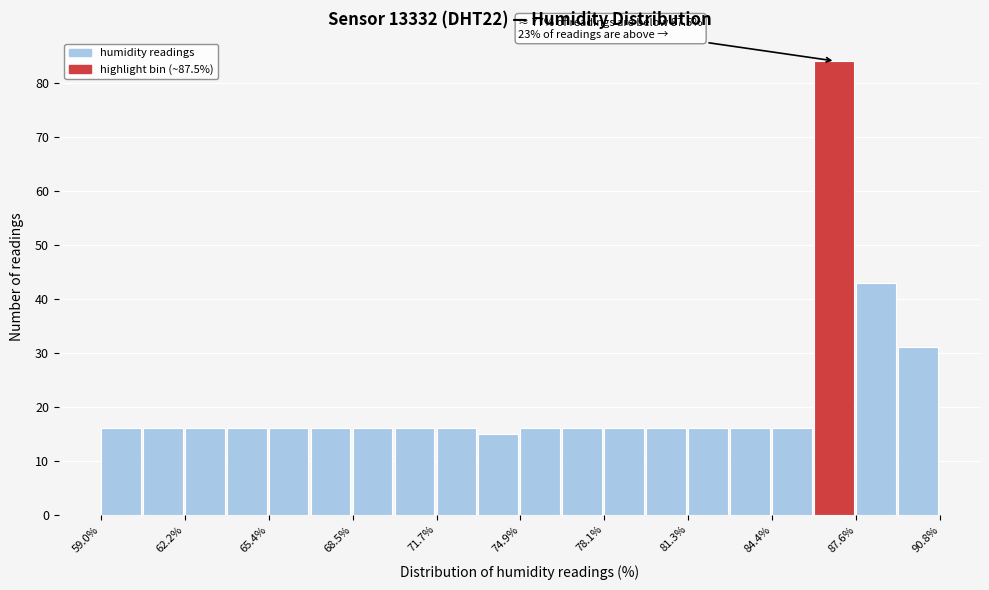

Around what value on the x-axis is the tallest bar? Give the approximate position of its centre, as read against the axis.

87.0